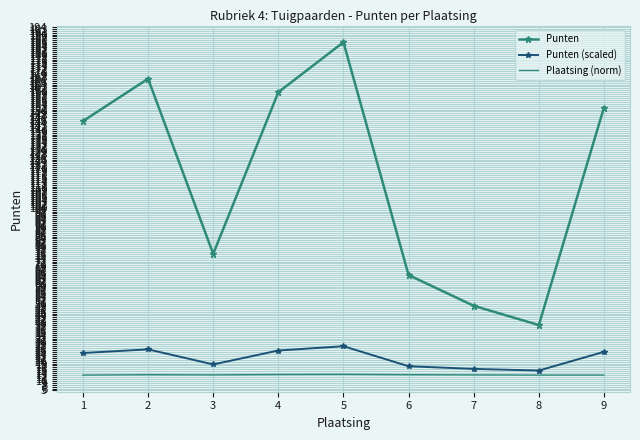

What is the difference between the Punten values at 5 and 2?

19.0